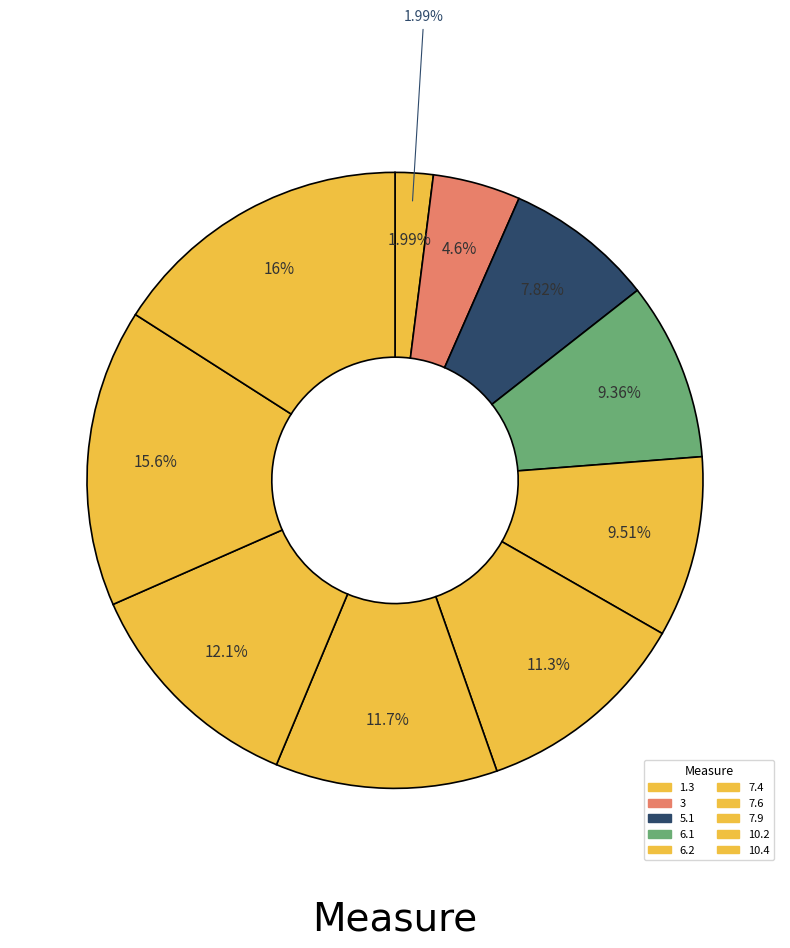

How many slices are in this pie chart?

10